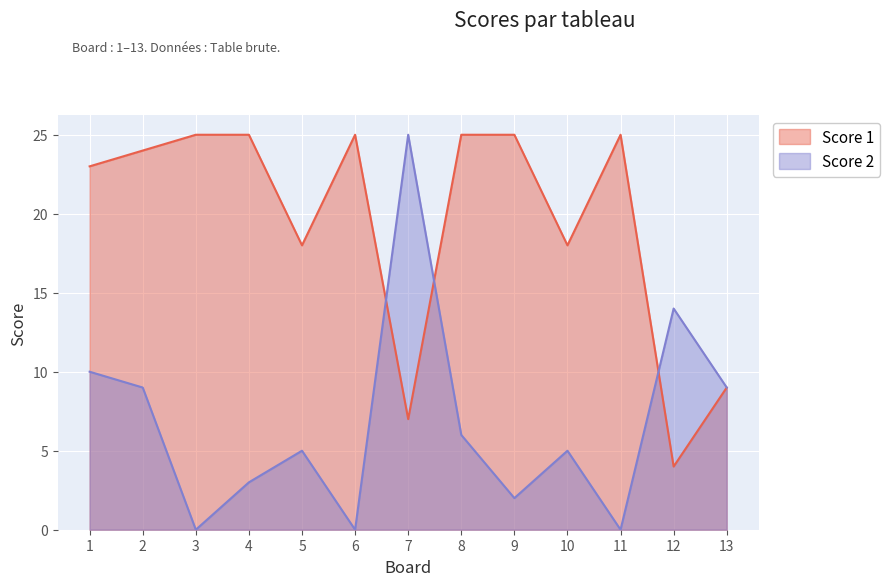

How many times do Score 2 and Score 1 cross each other?

3